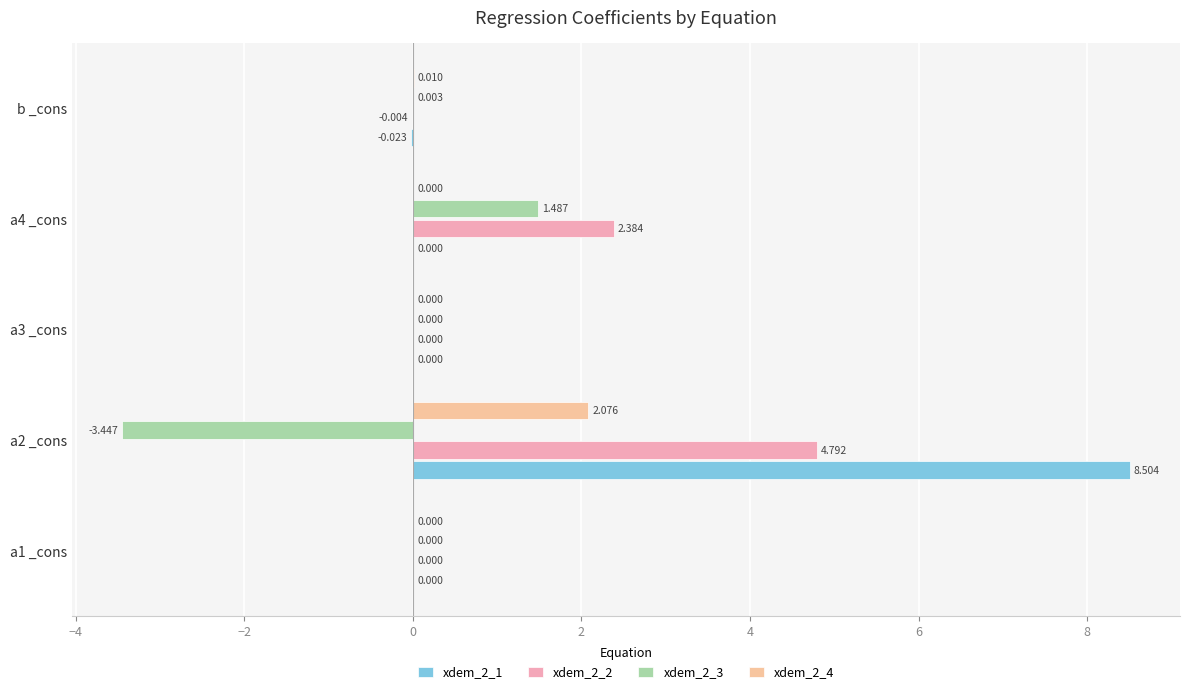

How many values in the xdem_2_4 series exceed 0?

2